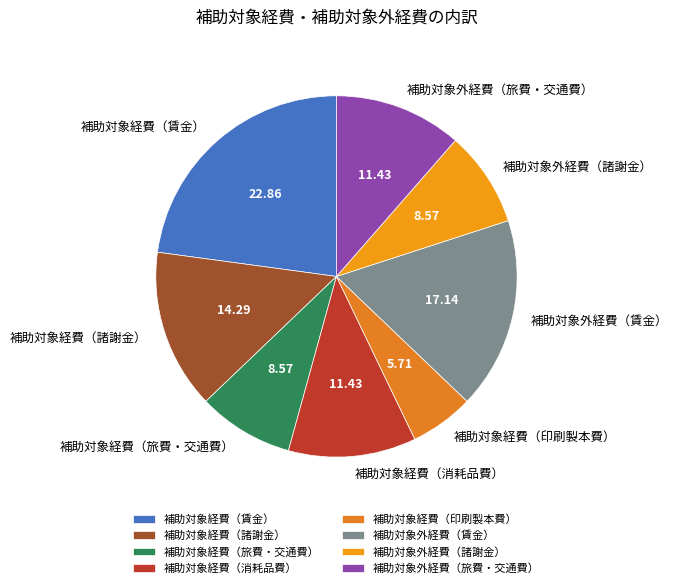

How many segments does this pie chart have?

8